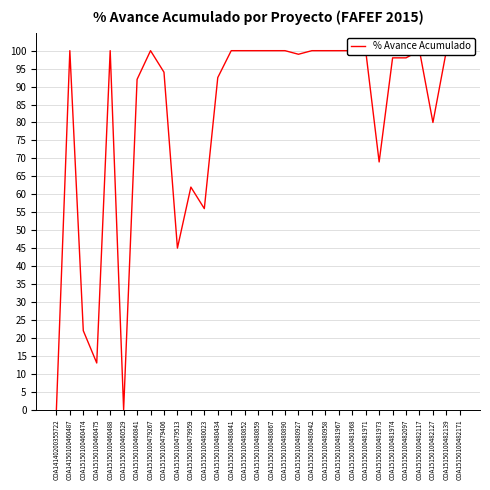

Which category has the highest value across all series?

COA14150100460487